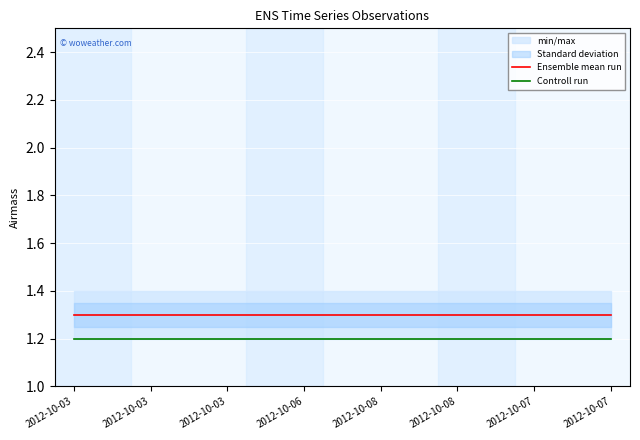

Which series has the largest total across all categories?

Ensemble mean run